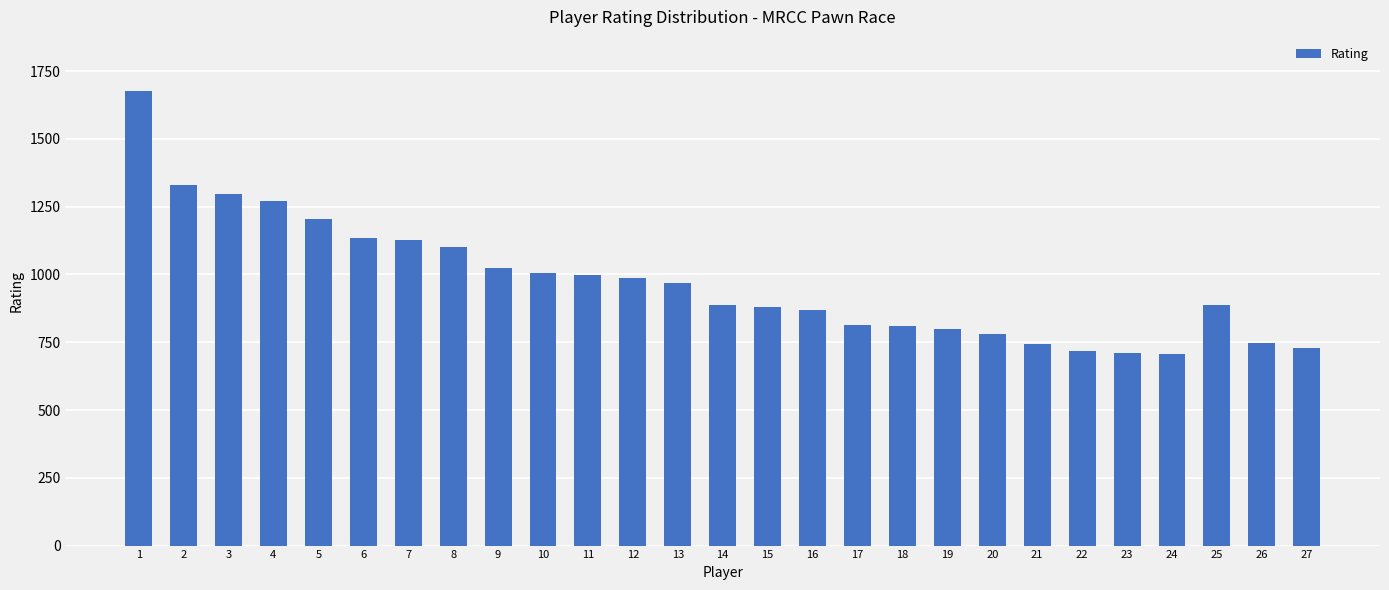

What is the change in value from 10 to 24?

-299